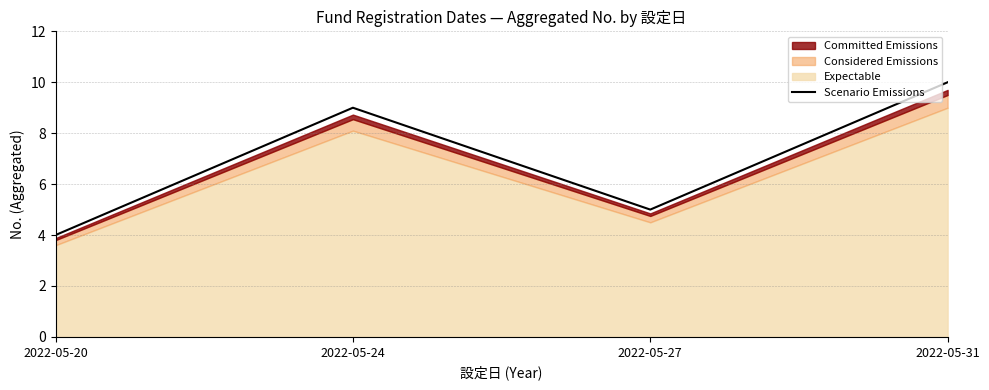

How many interior local peaks (higher than both neighbors) does the data have?

1